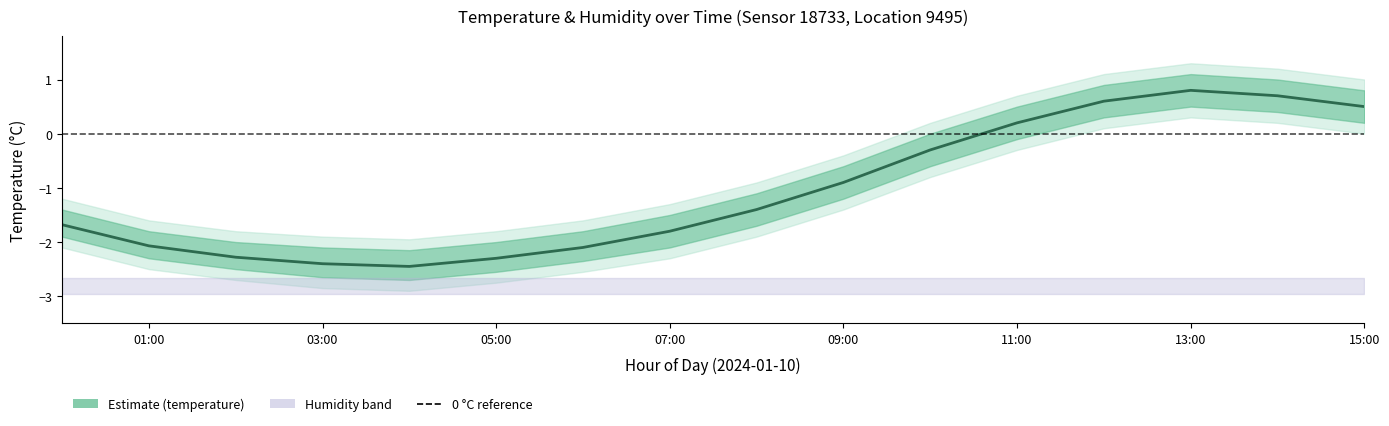

What is the difference between the maximum and minimum values?

3.2